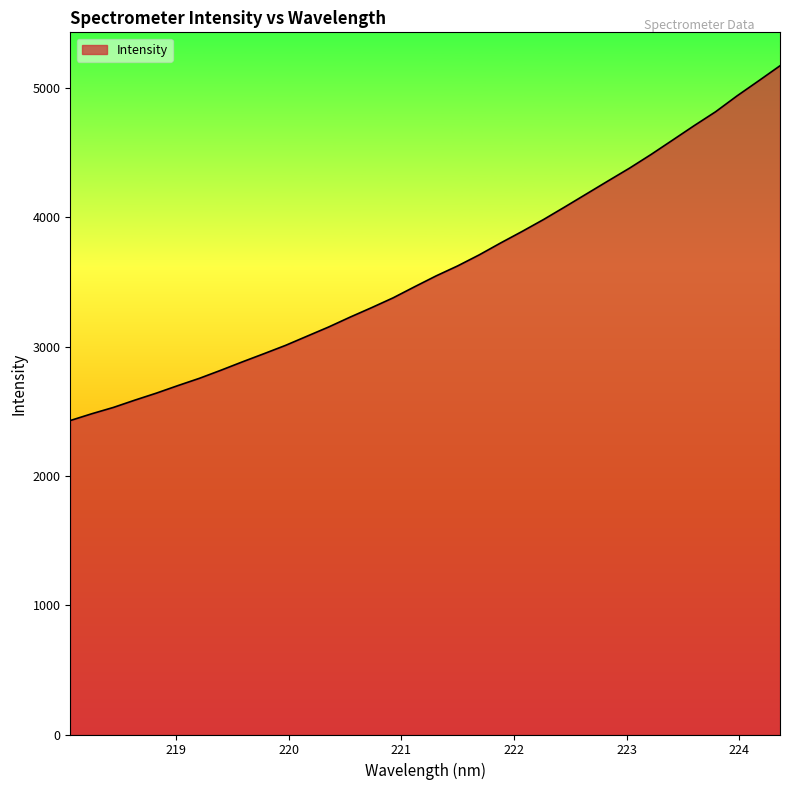

True or false: there are more than 2 points higher than both neighbors.

False